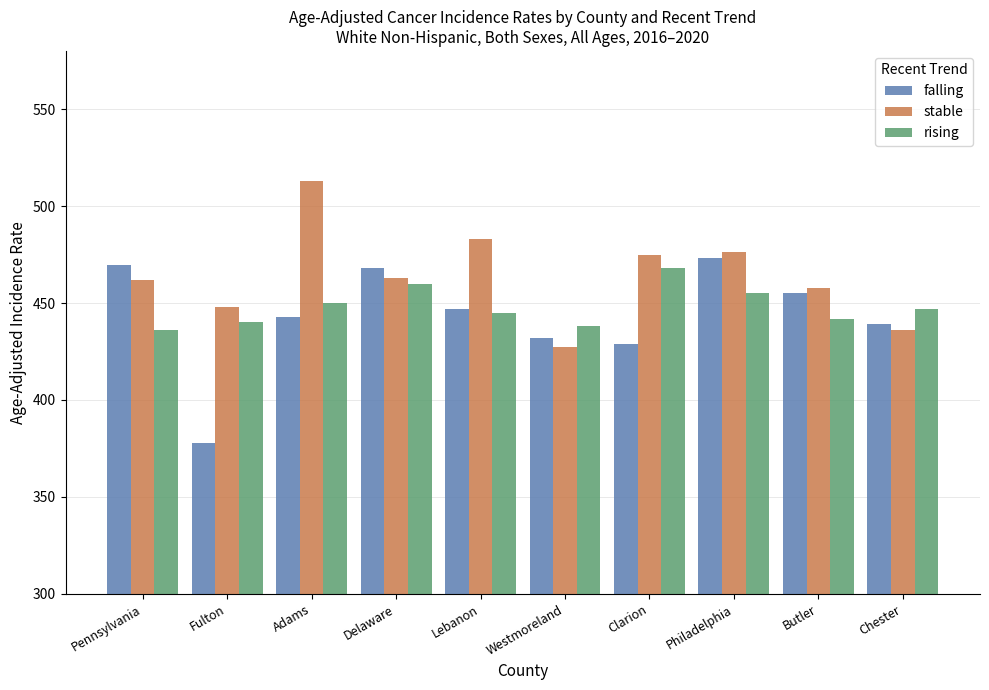

What value does the rising series have at Clarion?

468.0